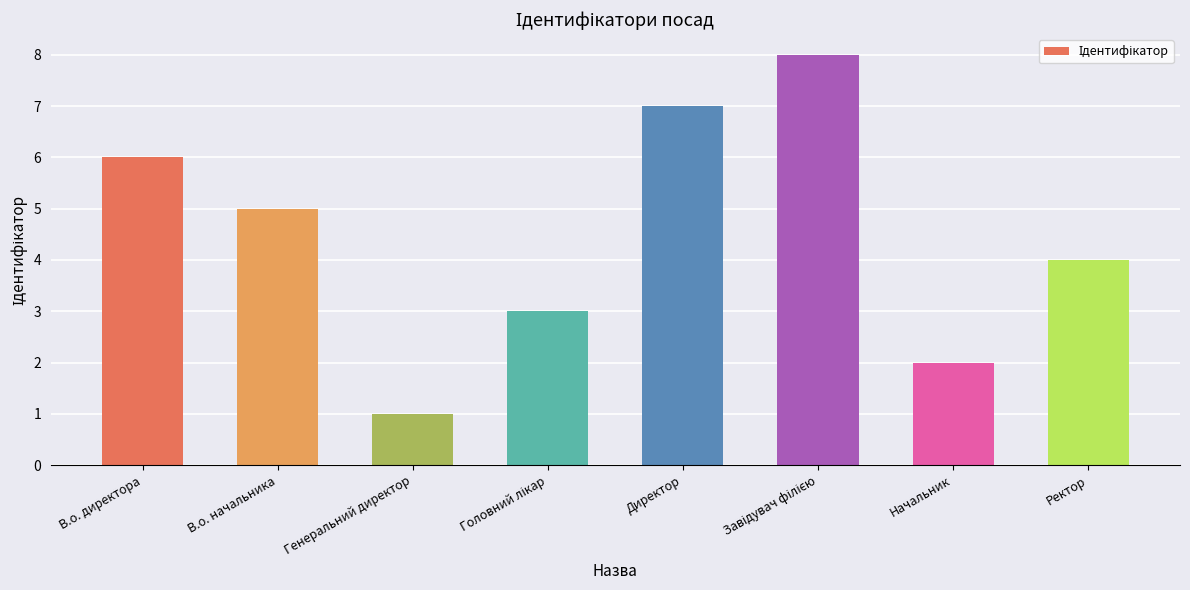

Is it true that the value at В.о. директора is 6?

True